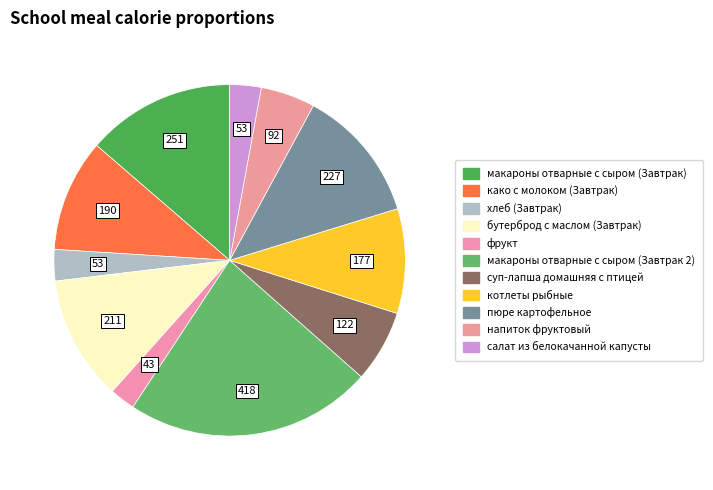

The суп-лапша домашняя с птицей slice represents 7% of the pie. True or false?

True